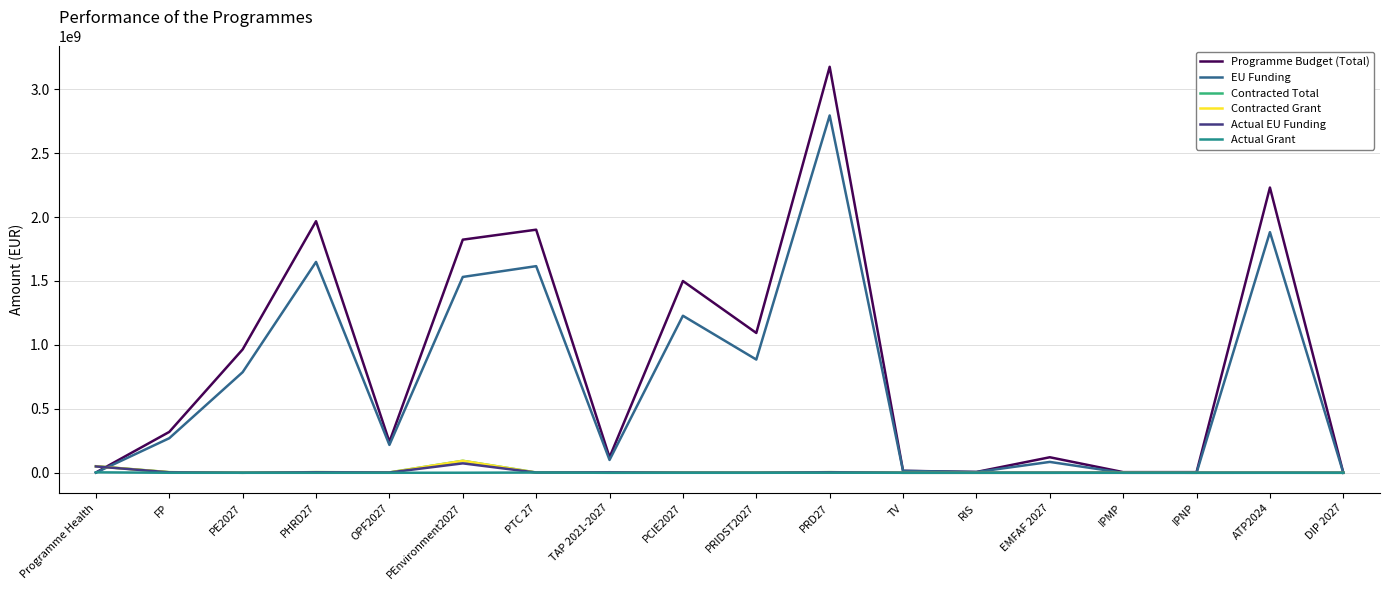

Does the chart display data point markers on the line(s)?

No